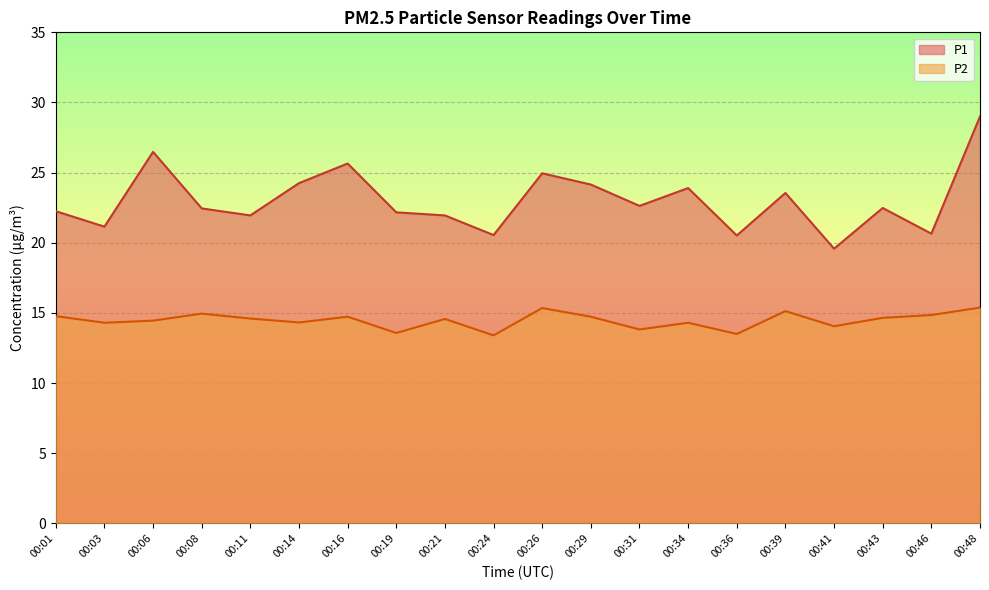

Where is the first local maximum for P1?

00:06